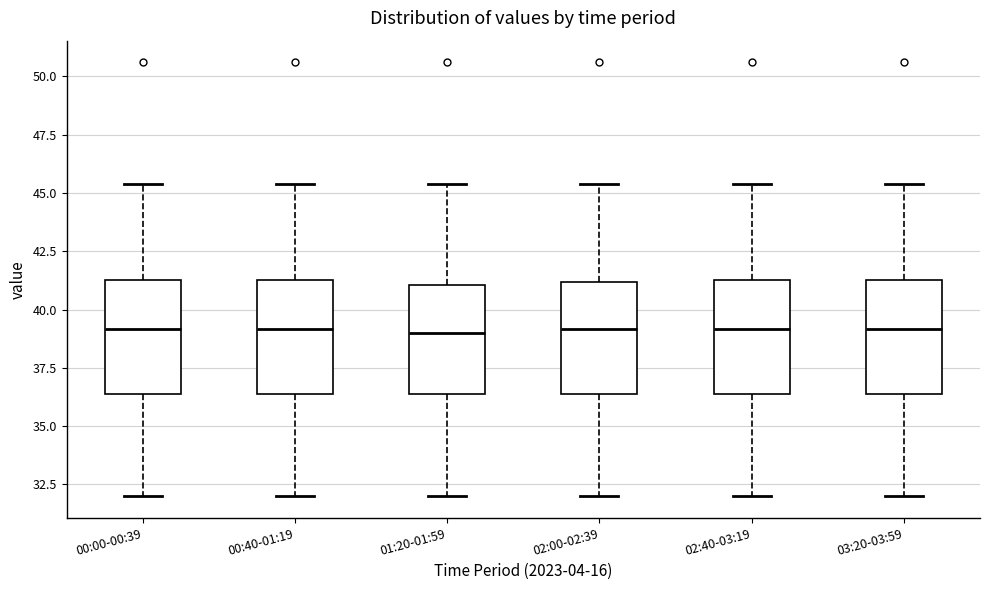

Where is the lower edge of the box for 01:20-01:59 on the y-axis? The values are not printed on the chart, so give them approximately, as read against the axis.

36.5